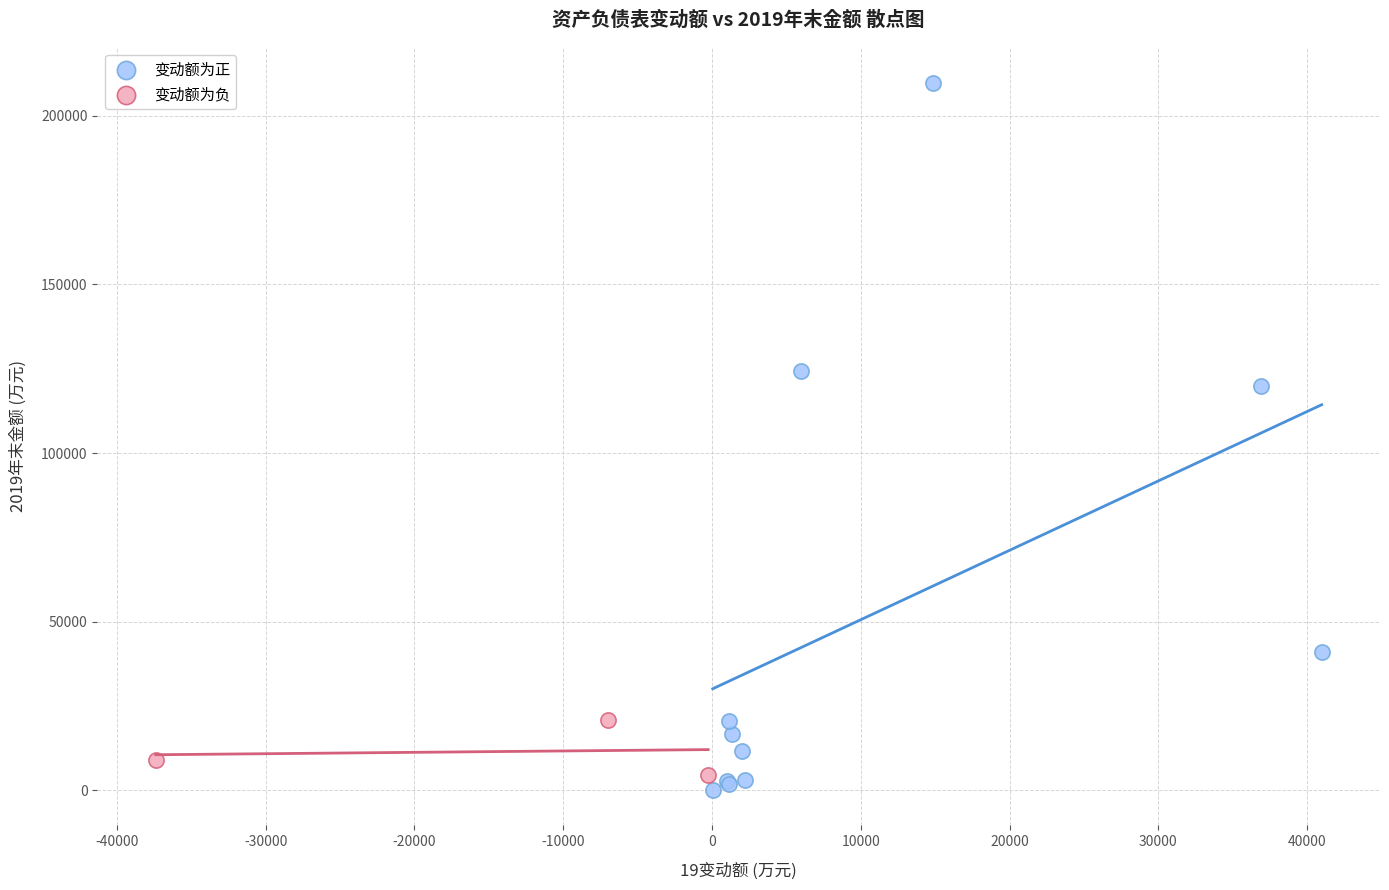

Which series reaches the minimum Y coordinate?

变动额为正